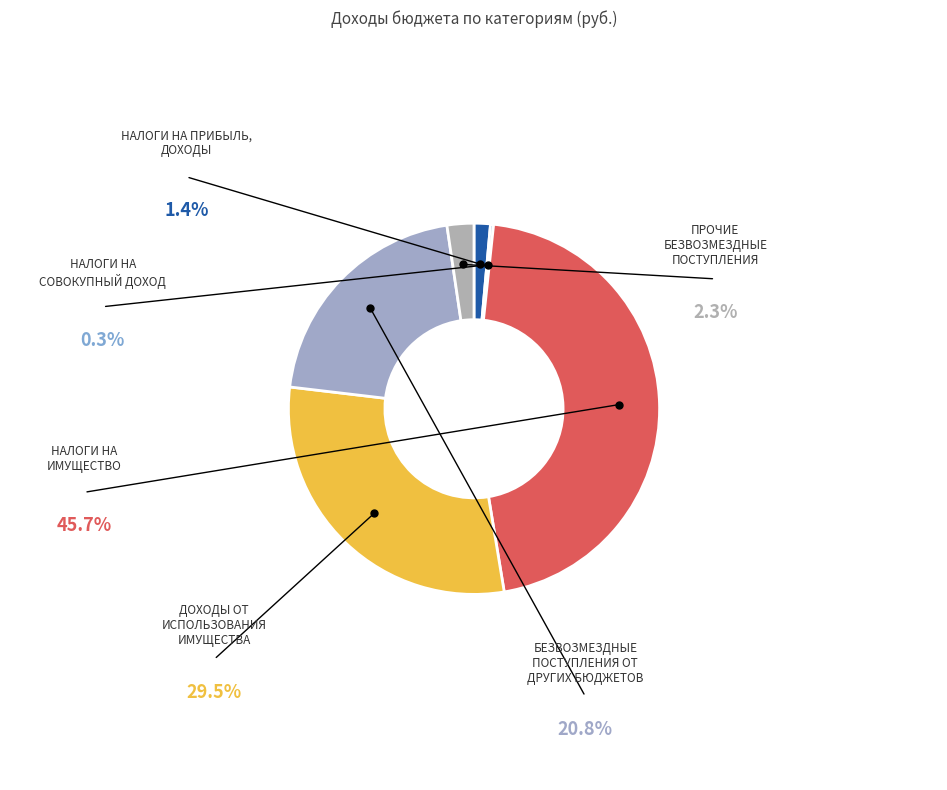

Is there any slice that represents more than half of the pie?

No